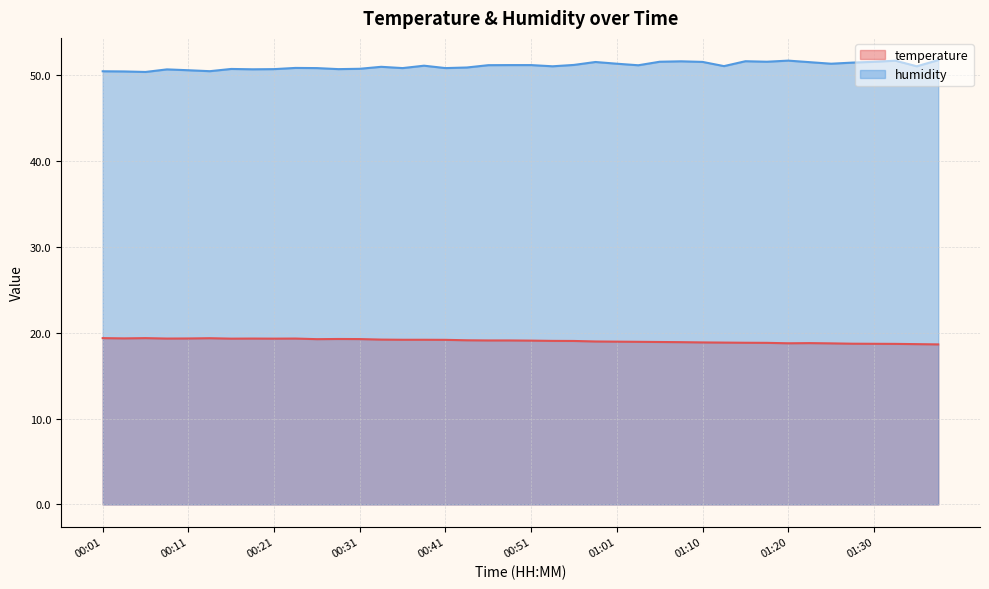

True or false: temperature has a value of 19.1 at 00:46.

True